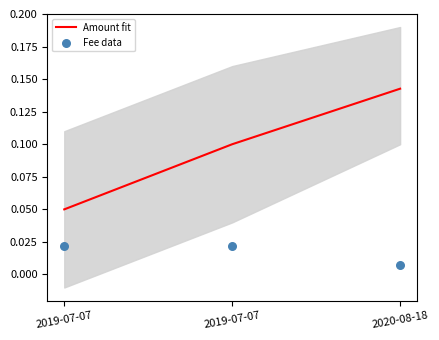

What is the total value across all series at 2020-08-18?

0.1